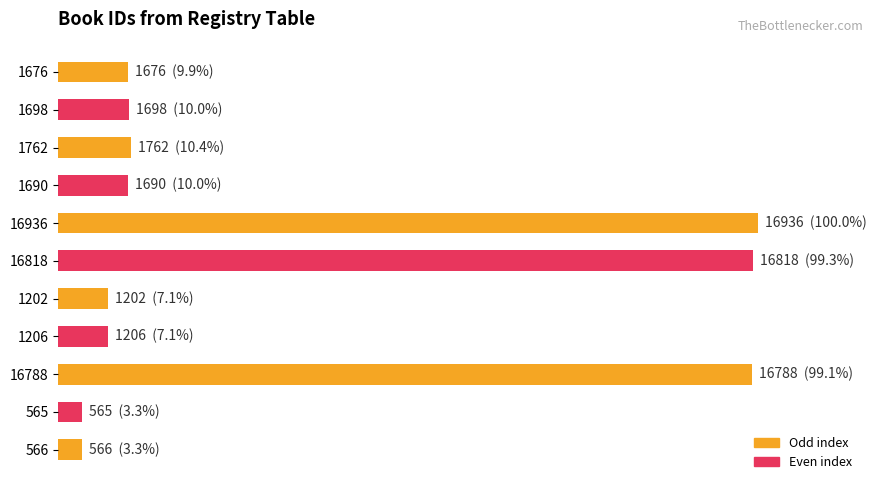

Does the chart contain any negative values?

No